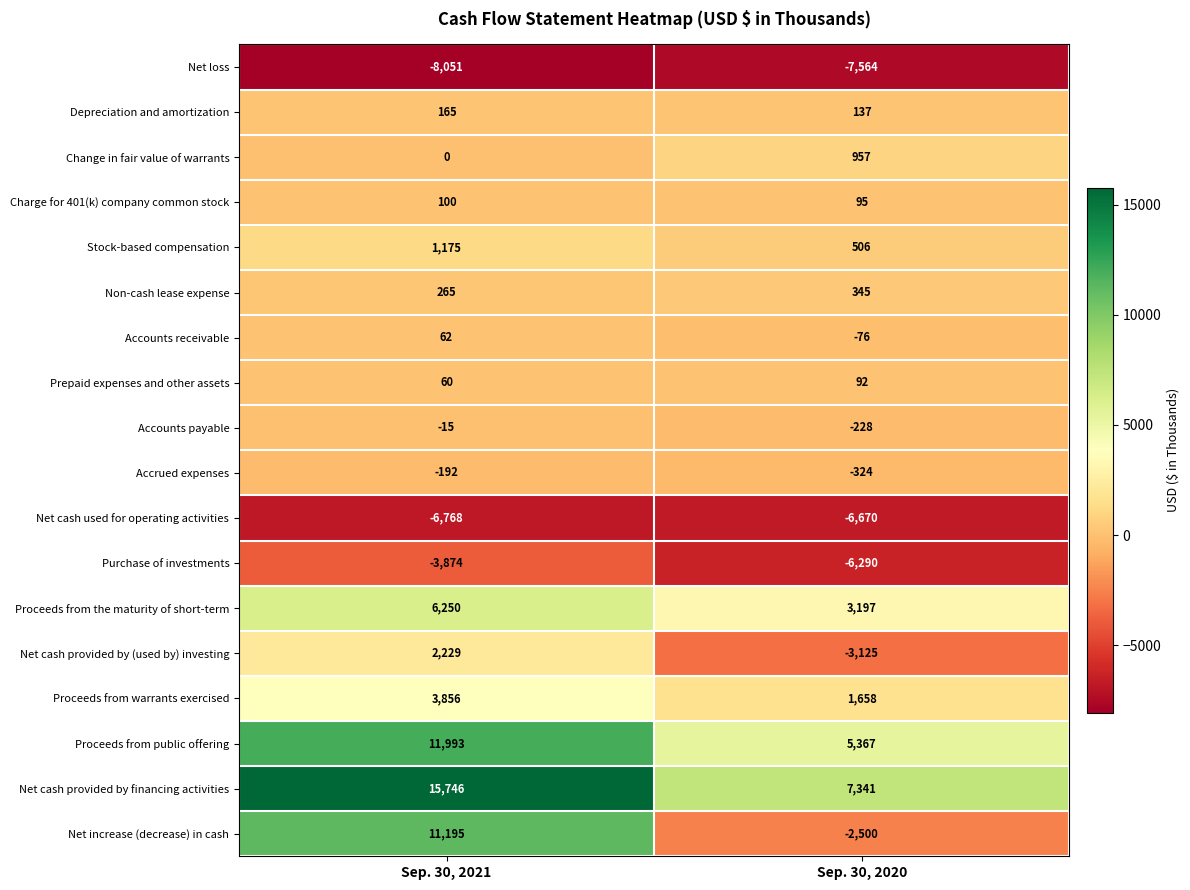

Which series has the largest range (max minus min)?

Net increase (decrease) in cash